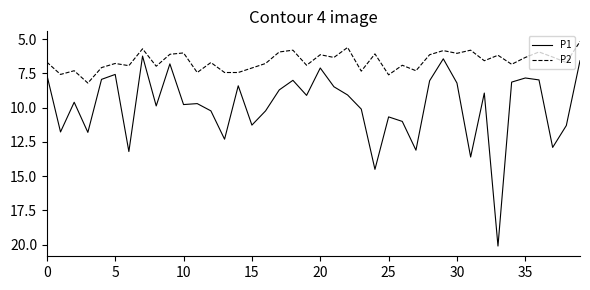

What are all the series names shown in the legend?

P1, P2